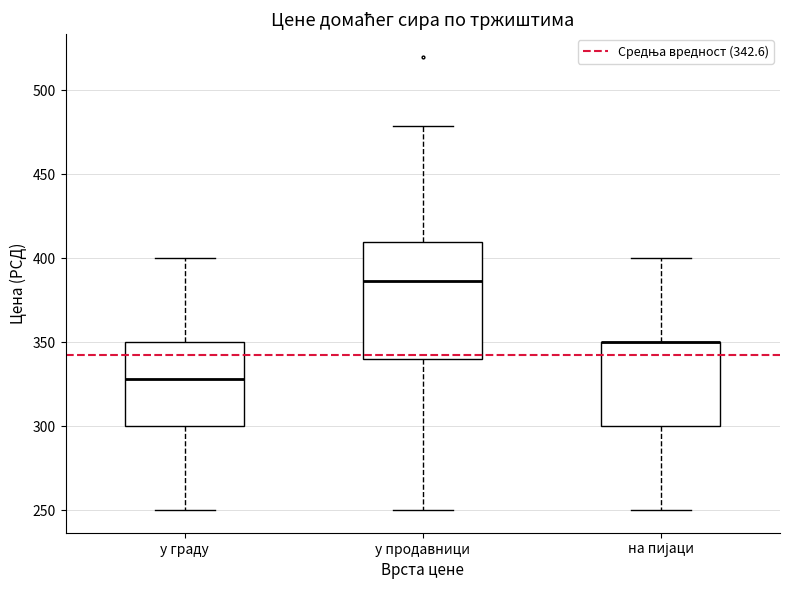

Where does the lower whisker of the box for на пијаци end on the y-axis? The values are not printed on the chart, so give them approximately, as read against the axis.

250